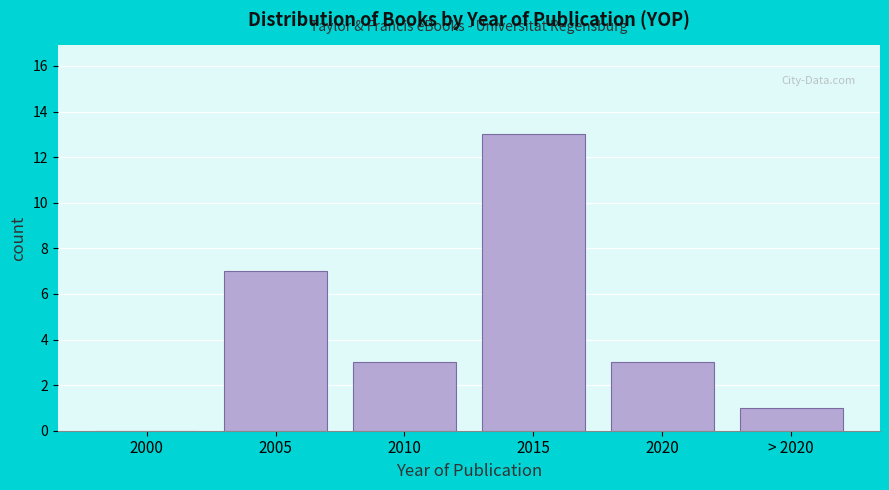

Reading left to right, transcribe all the data shown in this chart.

2000=0	2005=7	2010=3	2015=13	2020=3	> 2020=1